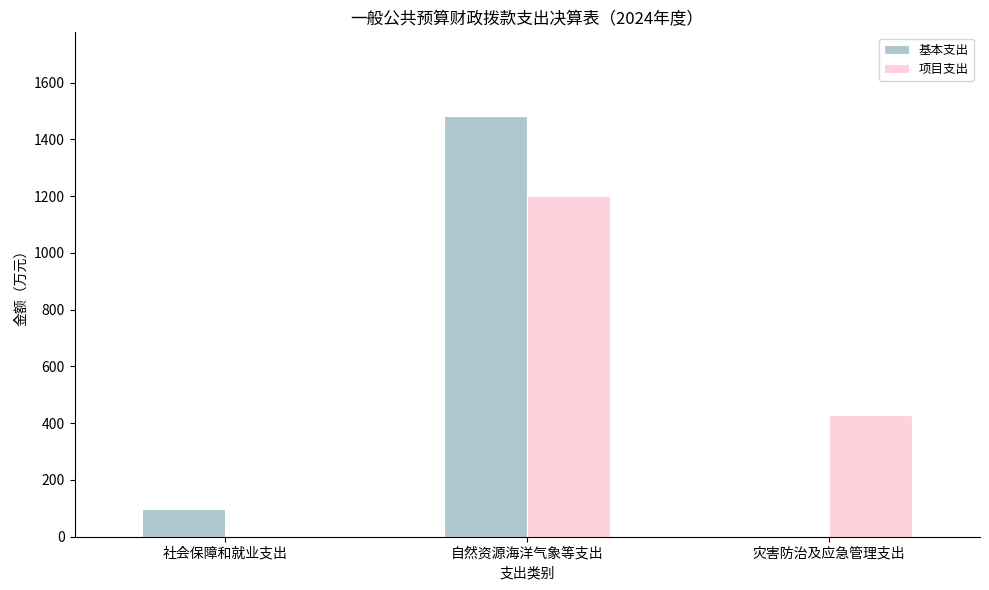

Reading left to right, extract all data points from this chart.

基本支出: 96.7	1481.1	0.0
项目支出: 0.0	1201.0	430.0